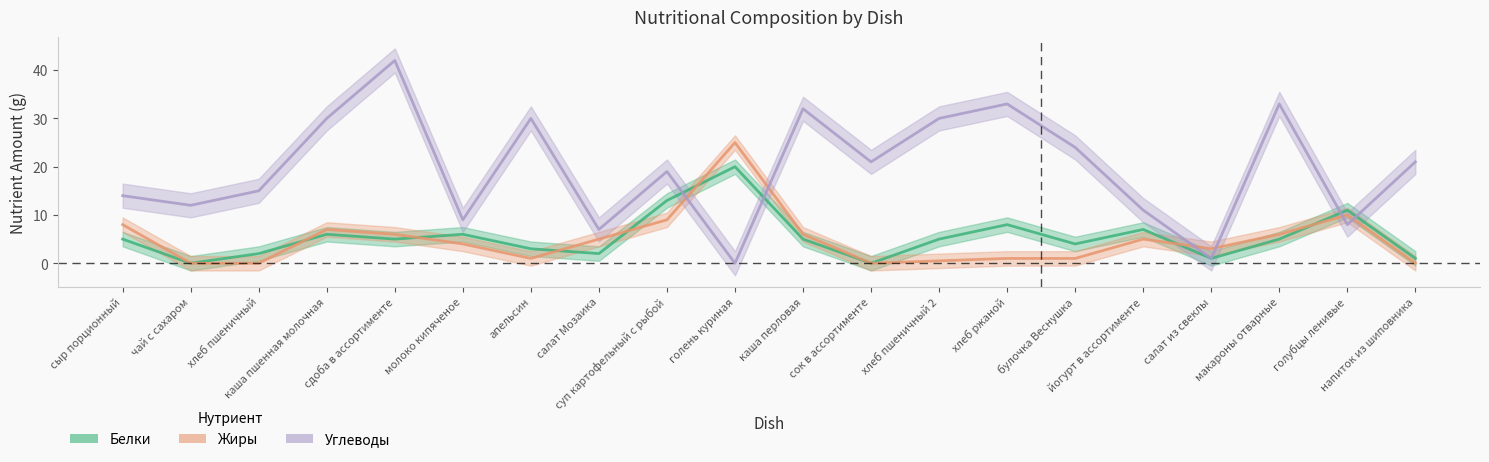

What is the greatest value displayed?

42.0